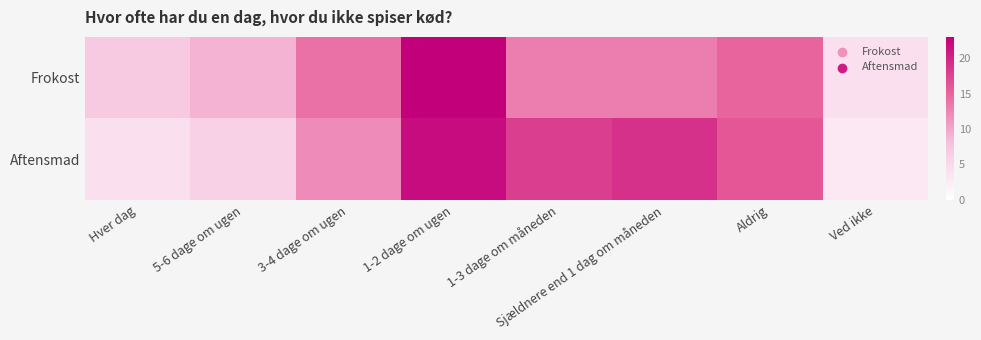

Reading left to right, extract all data points from this chart.

Frokost: Hver dag=7	5-6 dage om ugen=9	3-4 dage om ugen=14	1-2 dage om ugen=23	1-3 dage om måneden=13	Sjældnere end 1 dag om måneden=13	Aldrig=15	Ved ikke=4
Aftensmad: Hver dag=4	5-6 dage om ugen=6	3-4 dage om ugen=12	1-2 dage om ugen=22	1-3 dage om måneden=18	Sjældnere end 1 dag om måneden=19	Aldrig=16	Ved ikke=3